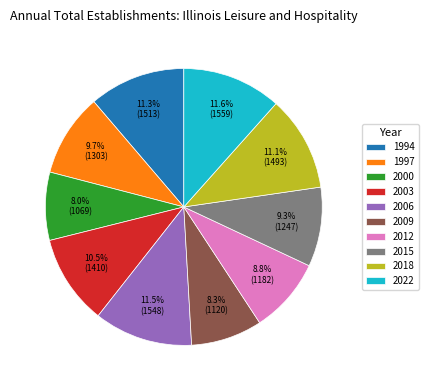

How many segments does this pie chart have?

10